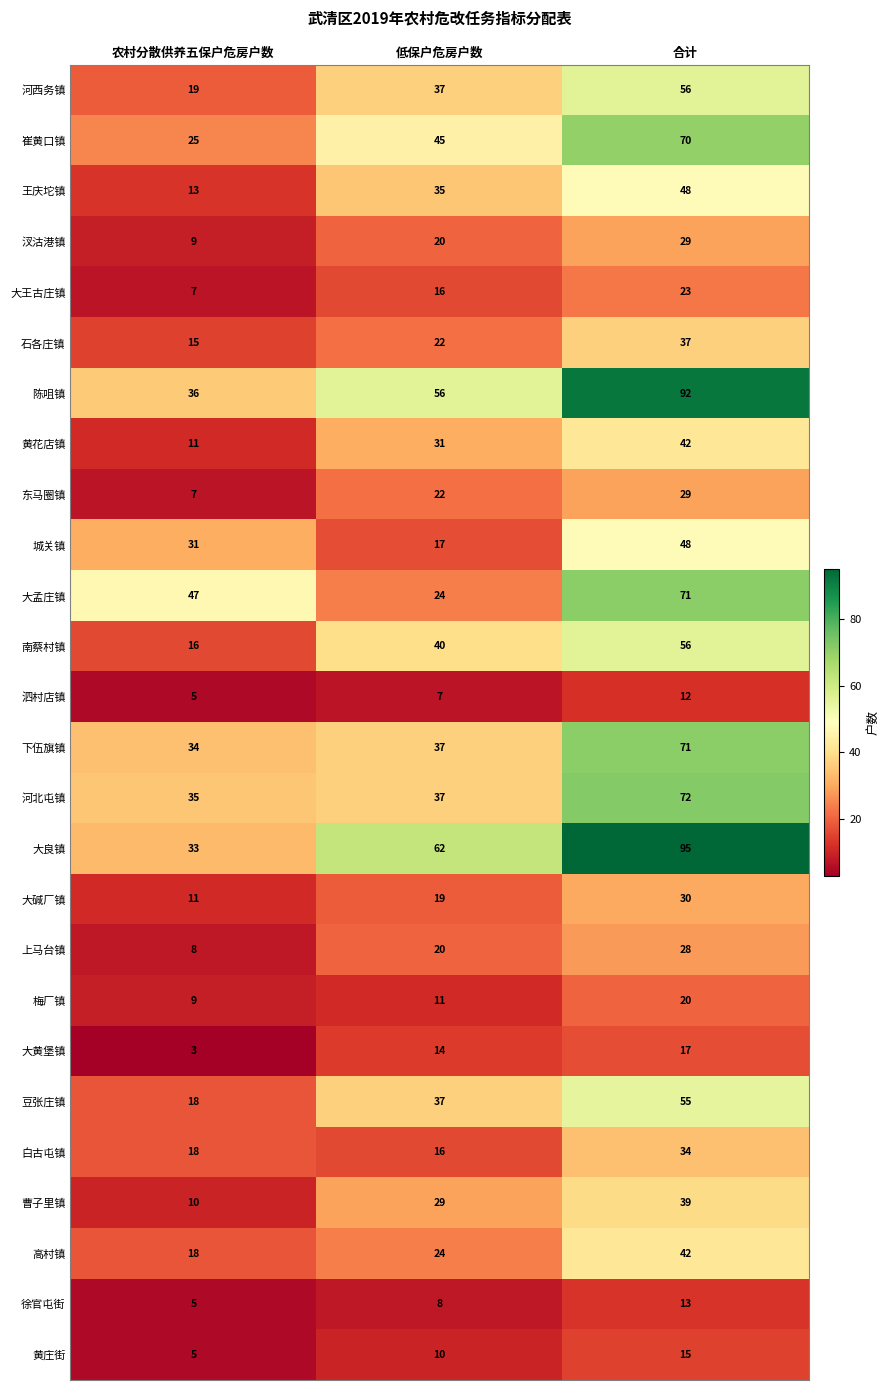

What is the approximate value of 东马圈镇 at 低保户危房户数?

22